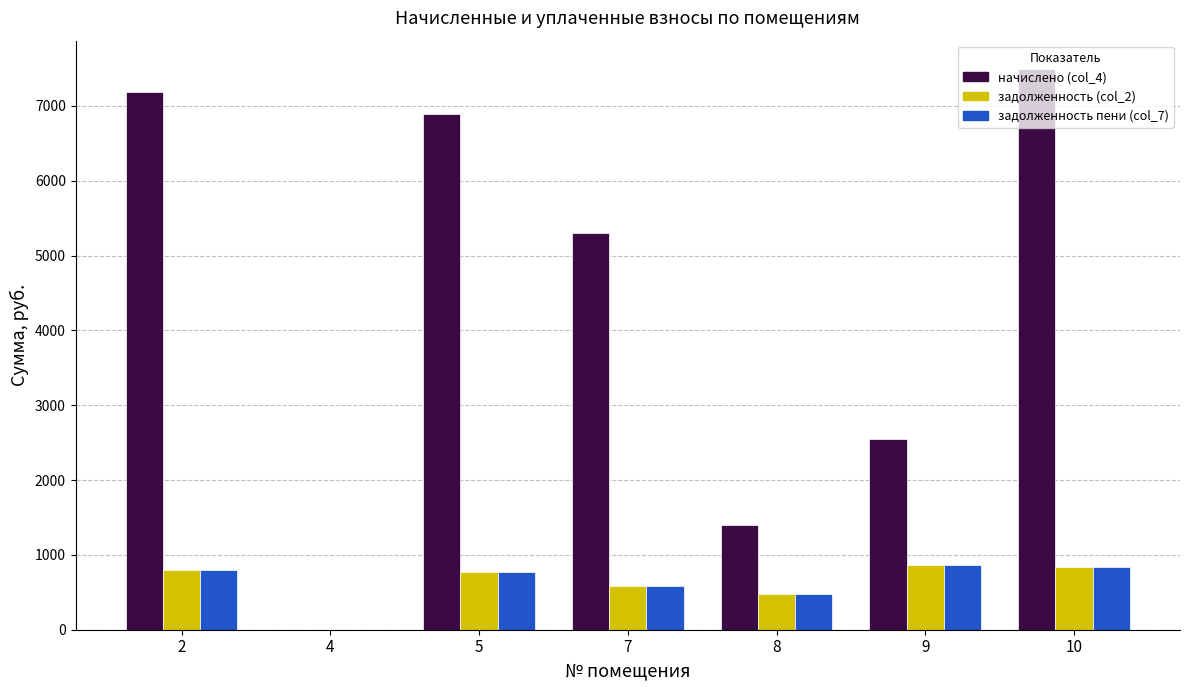

What is the total value across all series at 9?

4278.4